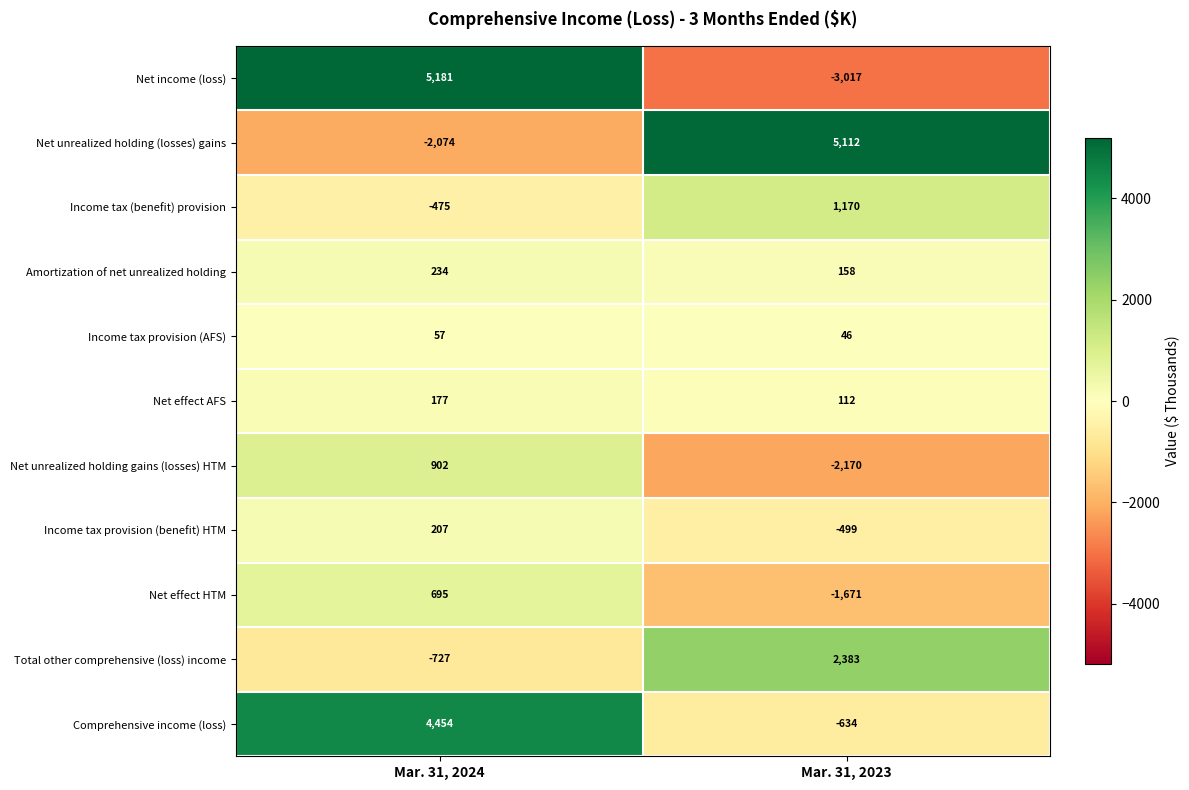

Which series has the largest total across all categories?

Comprehensive income (loss)